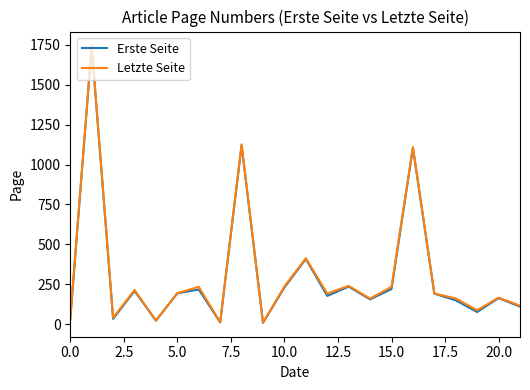

Does the chart have visible grid lines?

No